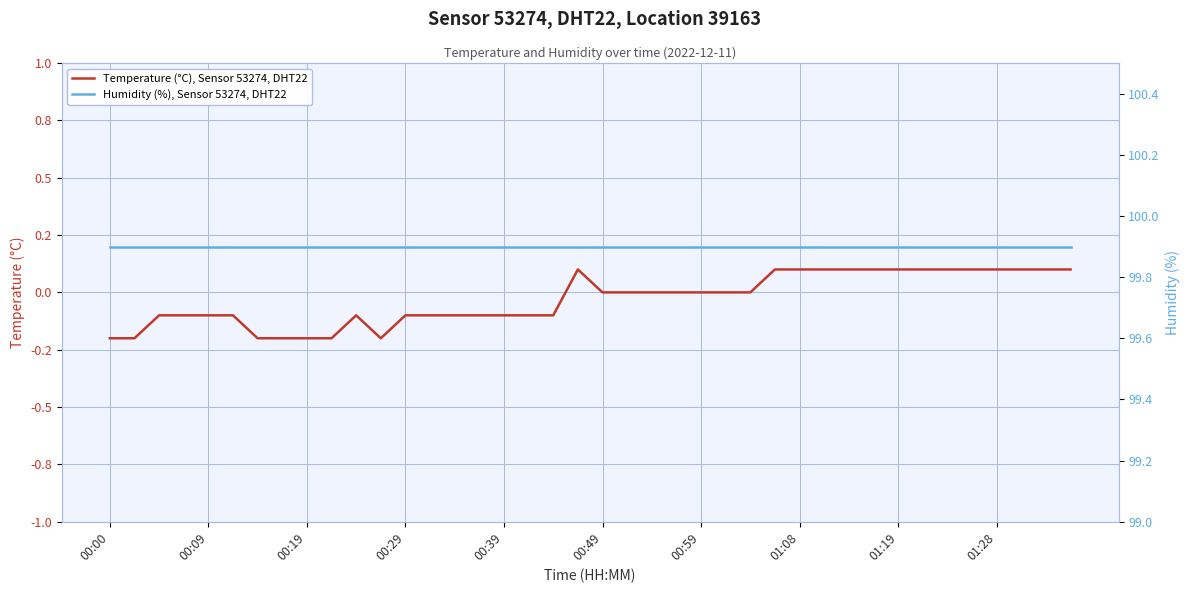

True or false: Humidity (%), Sensor 53274, DHT22 has more than 1 points higher than both neighbors.

False